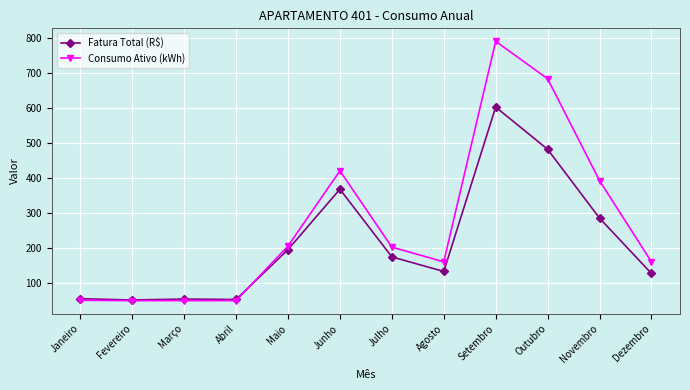

Which label corresponds to the largest value in the chart?

Setembro